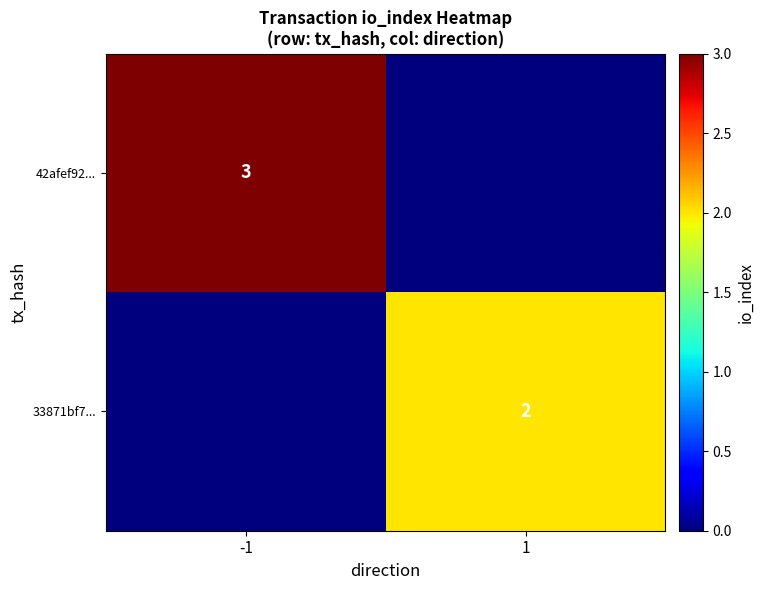

Between 1 and -1, which is larger?

-1